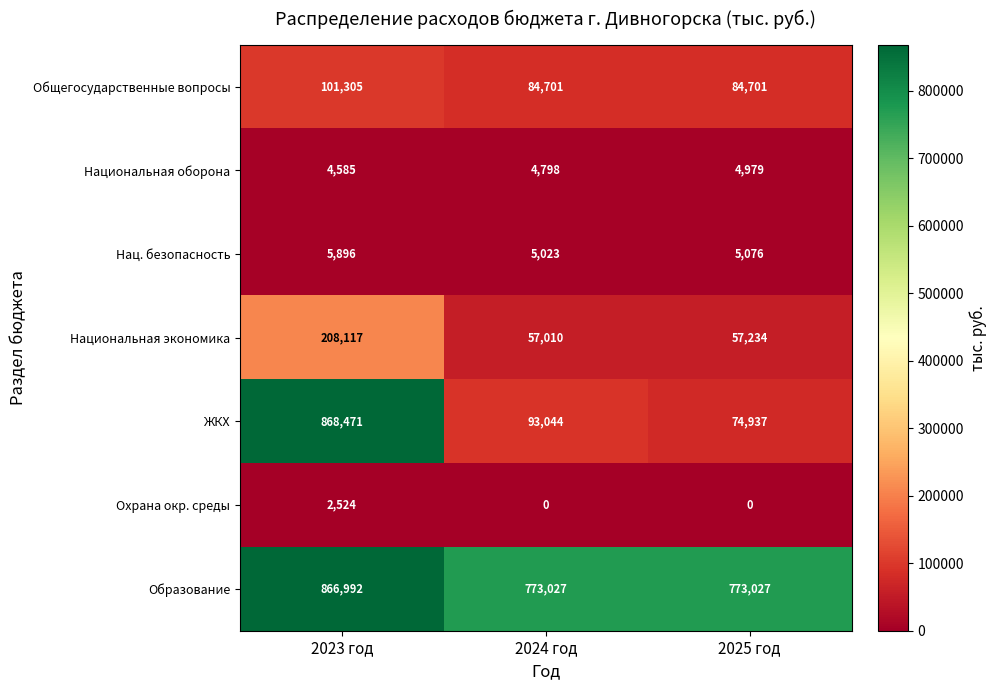

Rank the series at 2024 год from highest to lowest value.

Образование, ЖКХ, Общегосударственные вопросы, Национальная экономика, Нац. безопасность, Национальная оборона, Охрана окр. среды